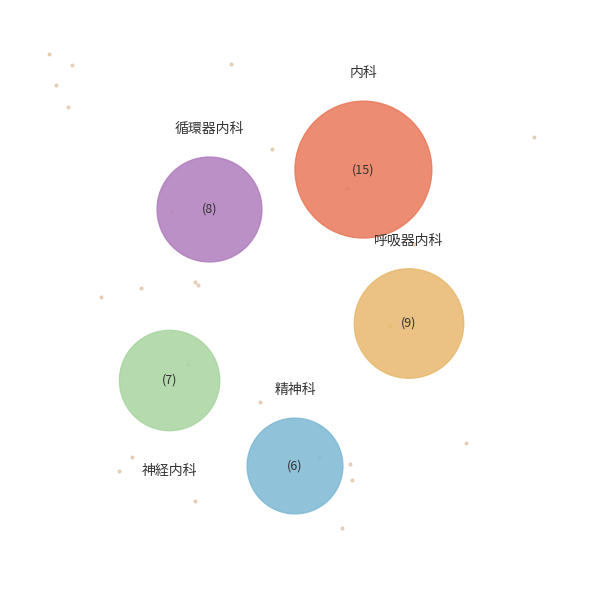

To the nearest percent, what is the average slice percentage?

20%